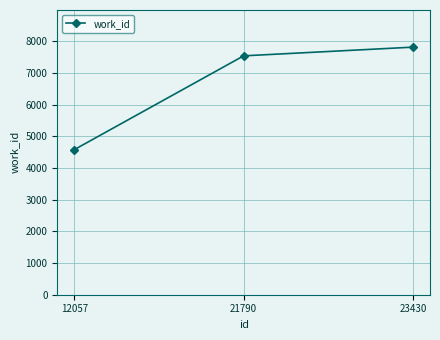

What is the change in value from 12057 to 23430?

+3239